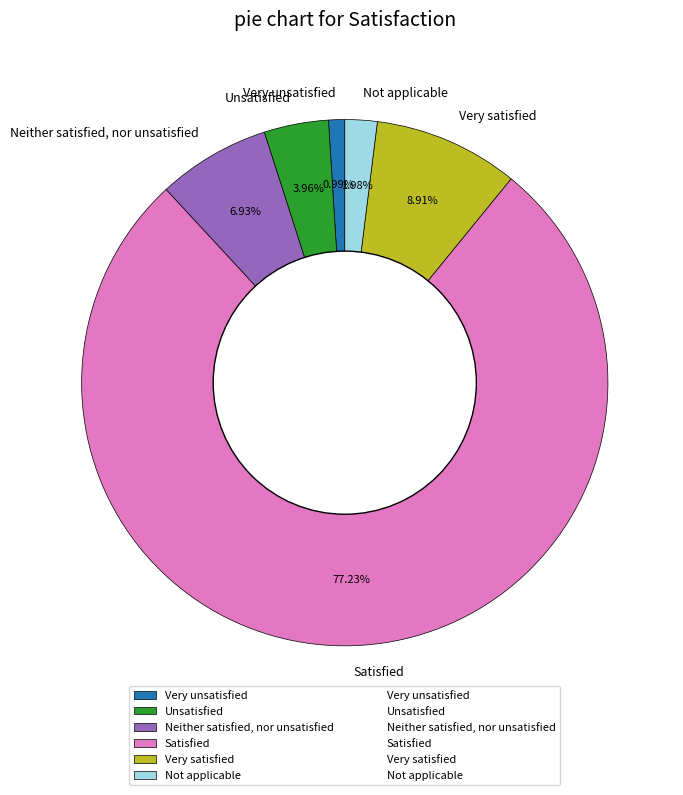

To the nearest percent, what percentage of the pie is Unsatisfied?

4%